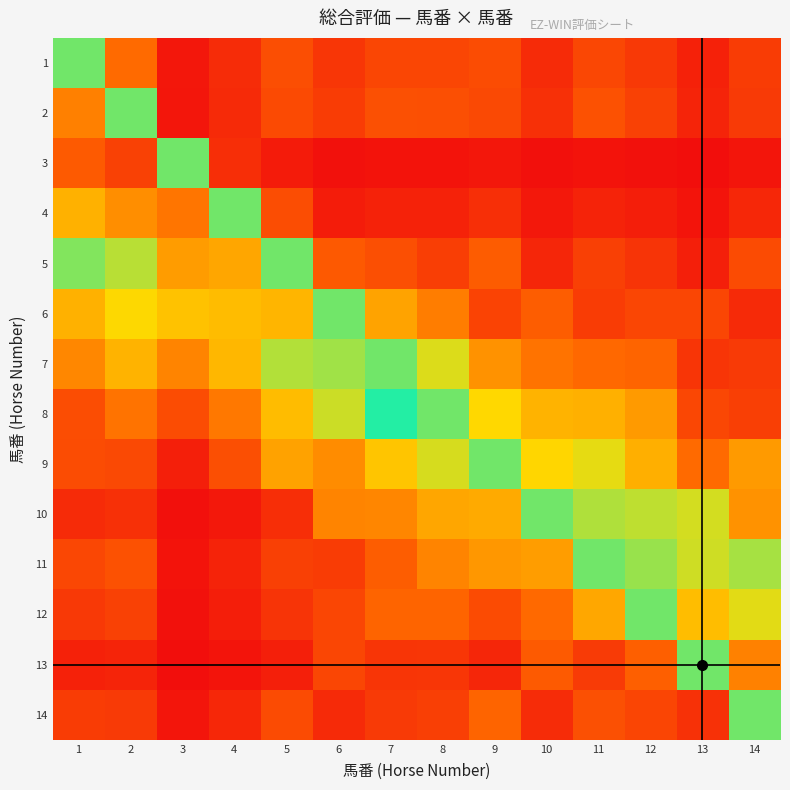

At how many categories does at least one series exceed 0?

14